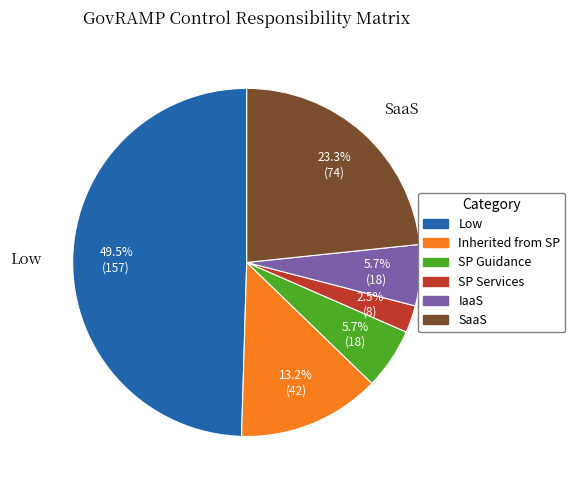

Which slice is the largest?

Low